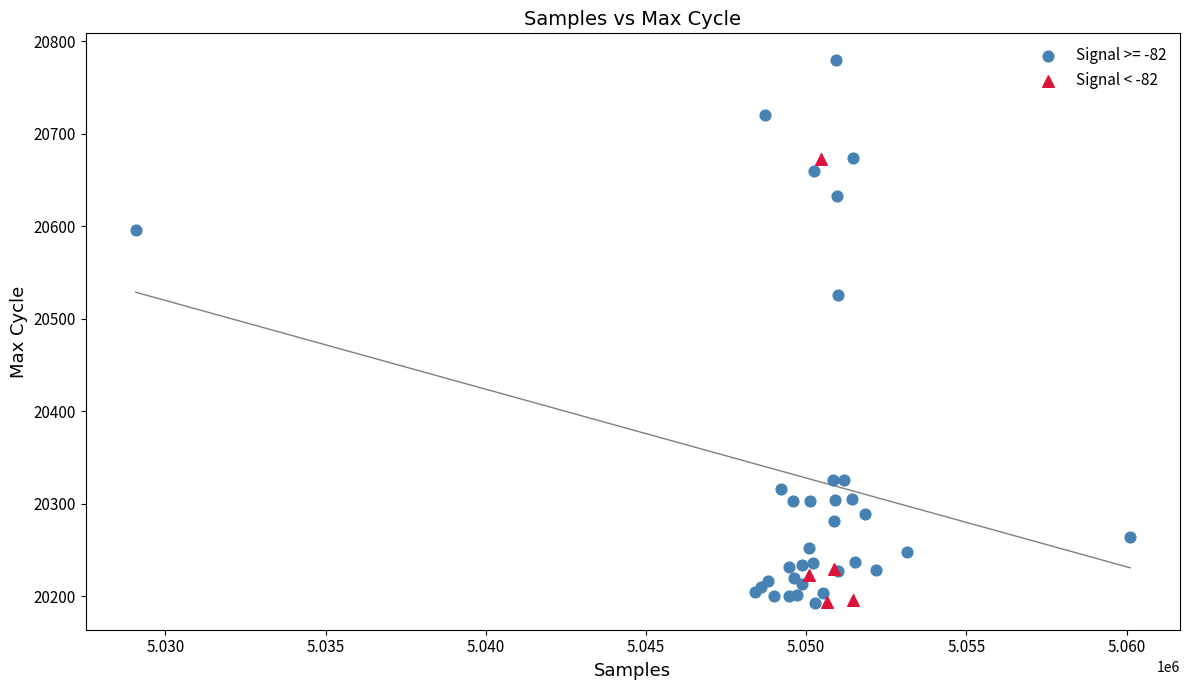

Which series has the largest Y range (max minus min)?

Signal >= -82